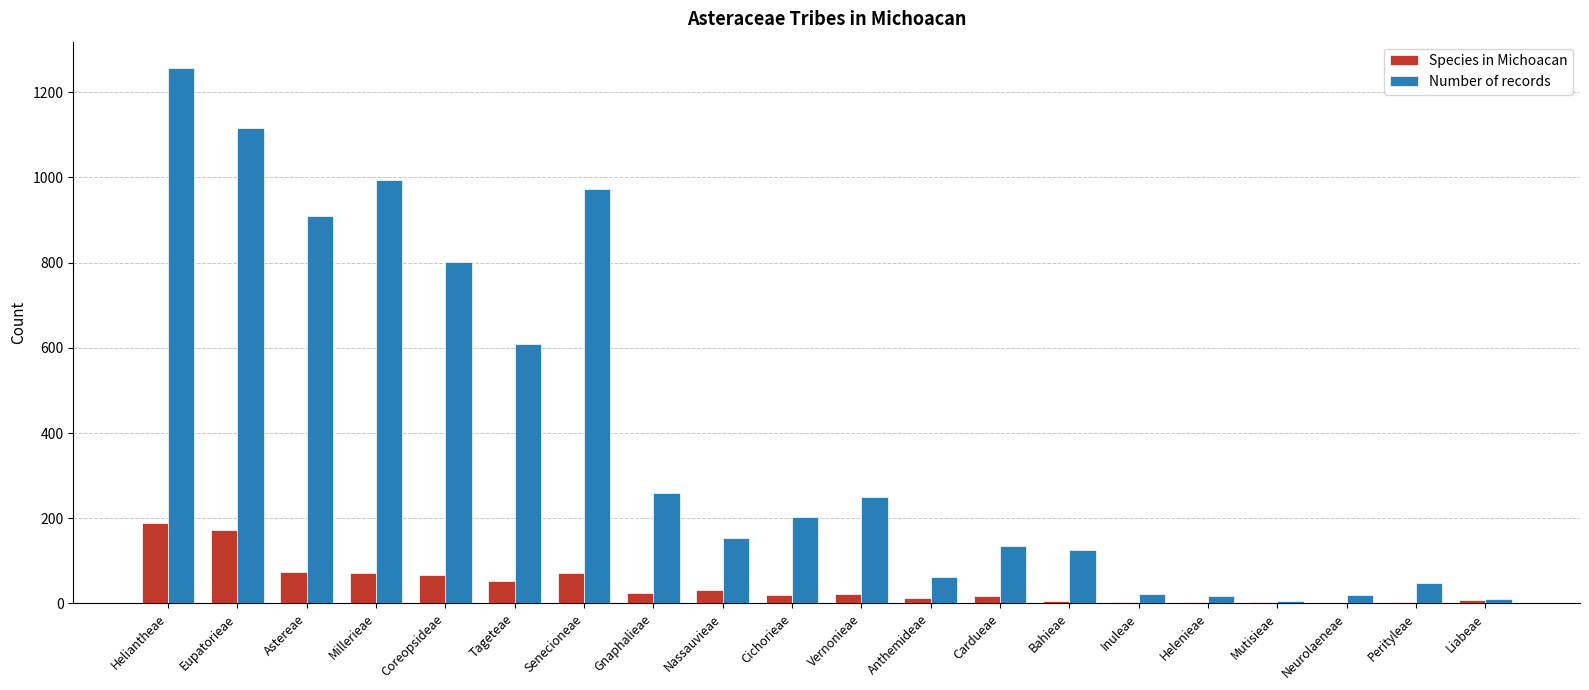

Which series changed the most between Tageteae and Gnaphalieae?

Number of records